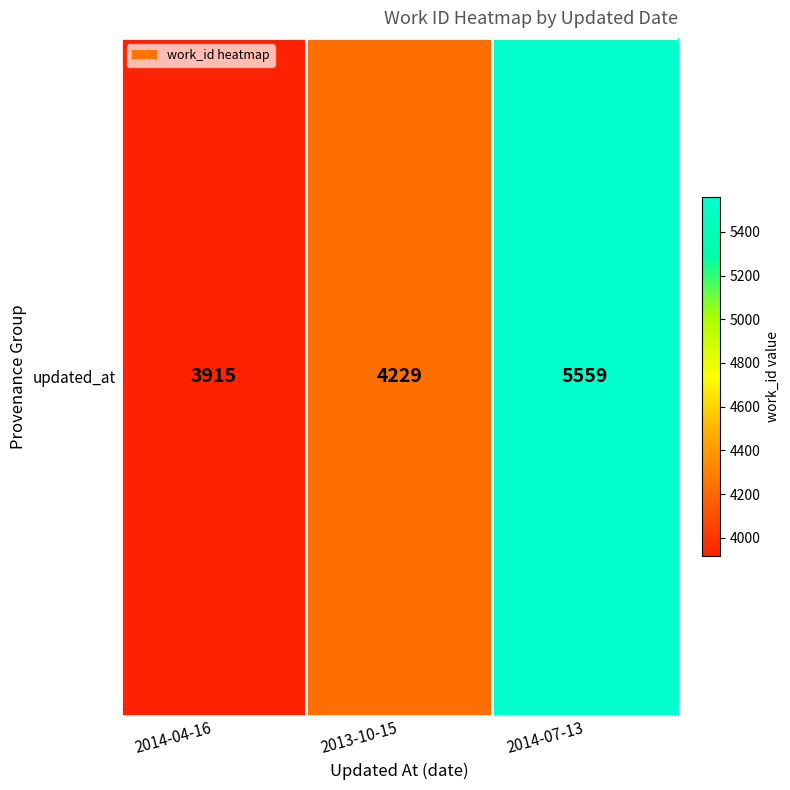

Is it true that the value at 2013-10-15 is 902?

False